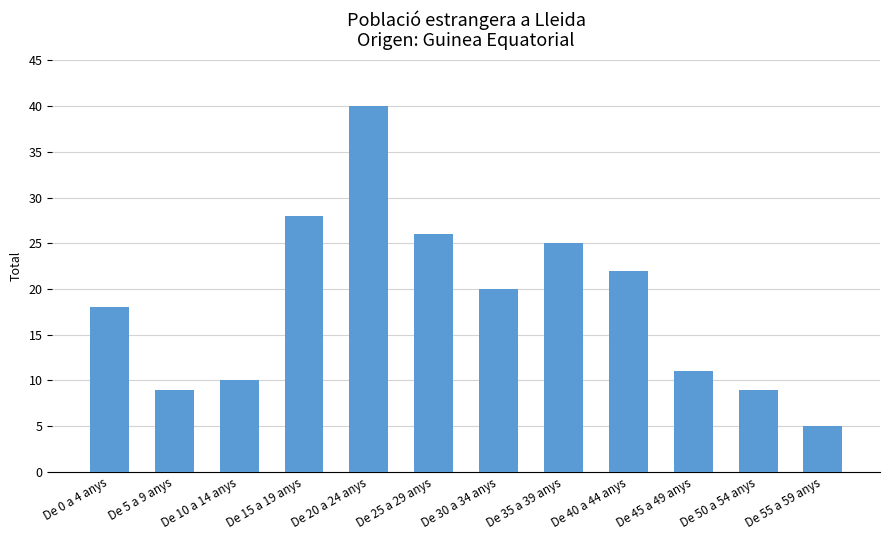

Is it true that the value at De 10 a 14 anys is 10?

True